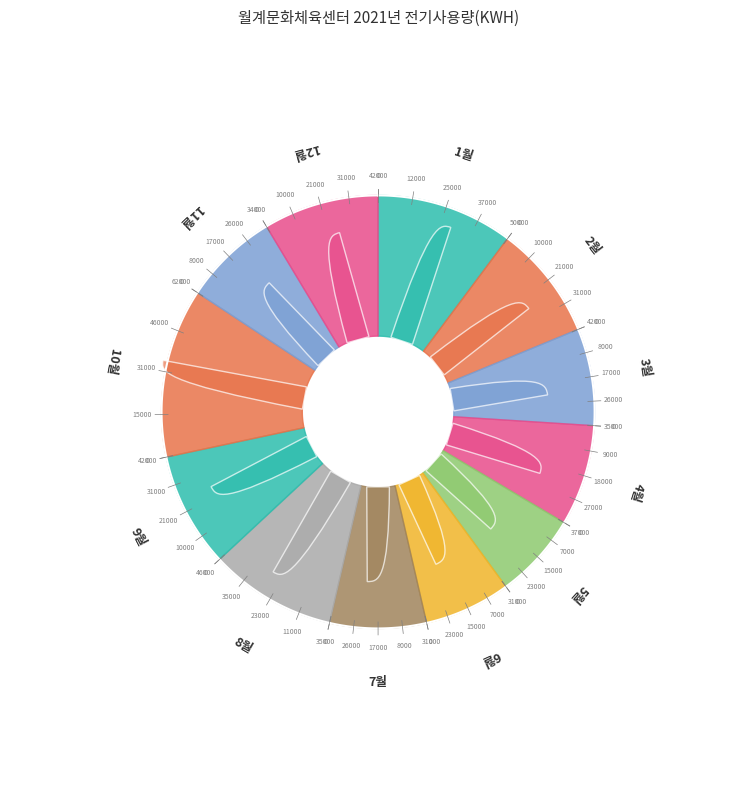

To the nearest percent, what percentage of the pie is 5월?

6%